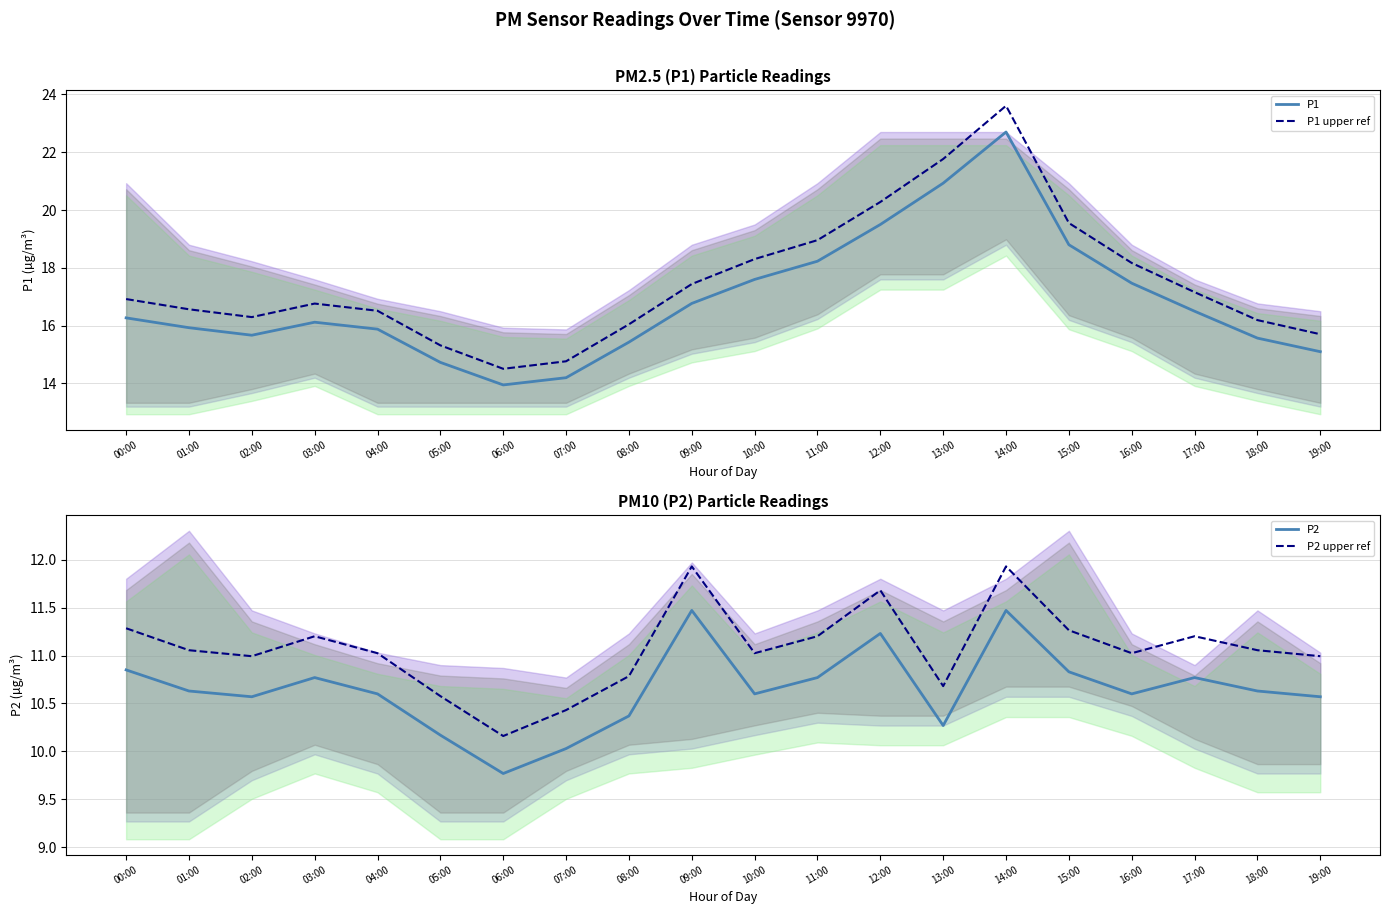

Is it true that P2 equals 10.8 at 17:00?

True